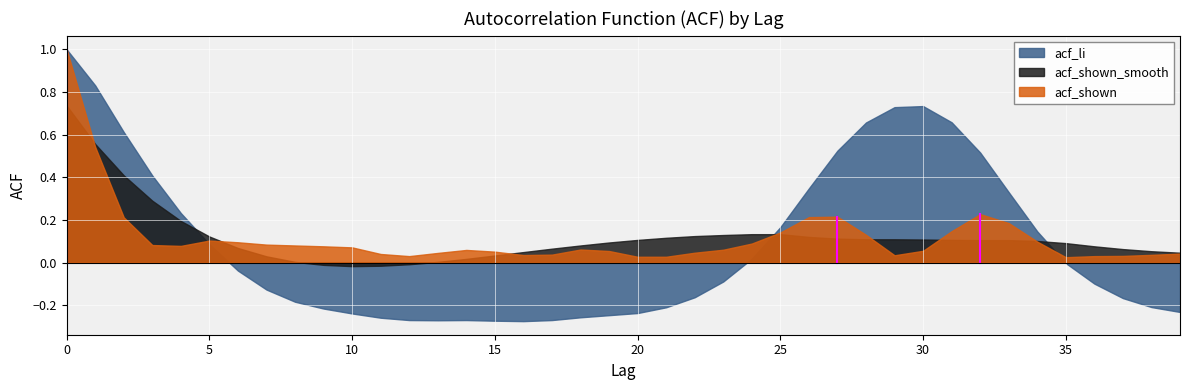

Which series has the widest spread of values?

acf_li